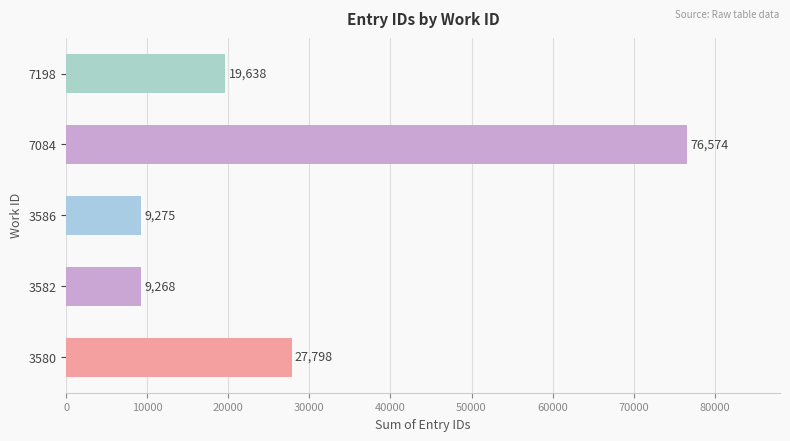

Reading top to bottom, what are all the values shown in this chart?

7198=19638	7084=76574	3586=9275	3582=9268	3580=27798